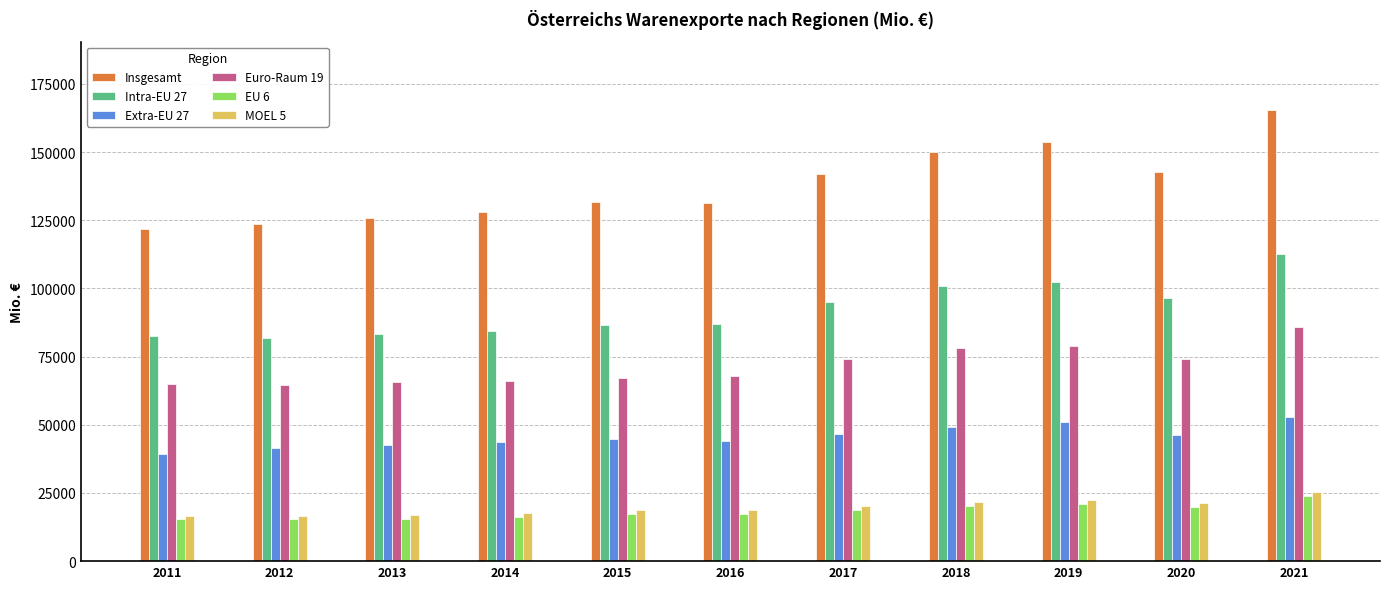

The Euro-Raum 19 series shows 53238.0 at 2019. True or false?

False